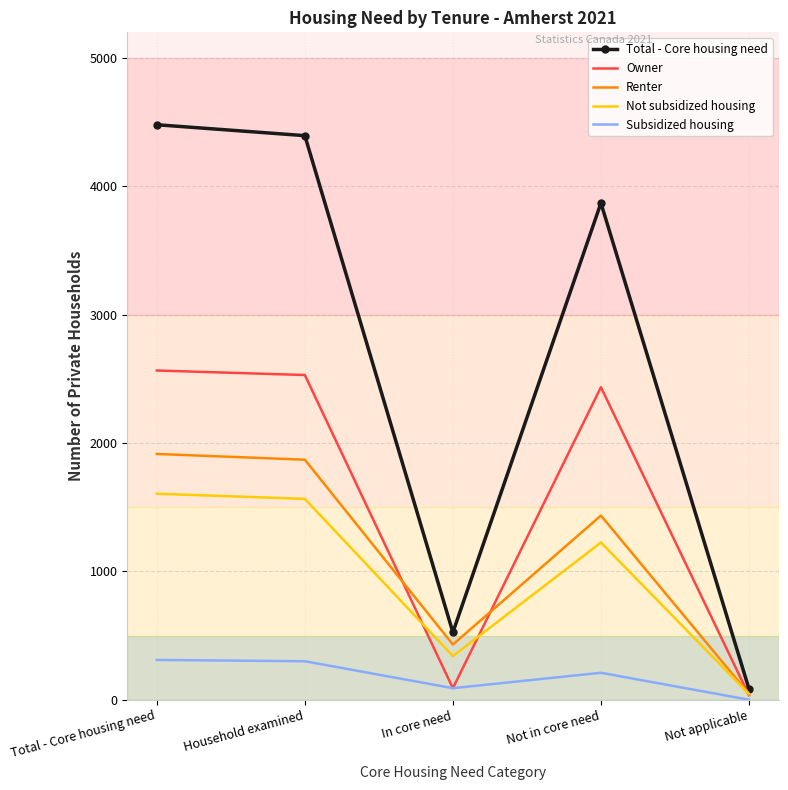

What is the highest value of the Not subsidized housing series?

1605